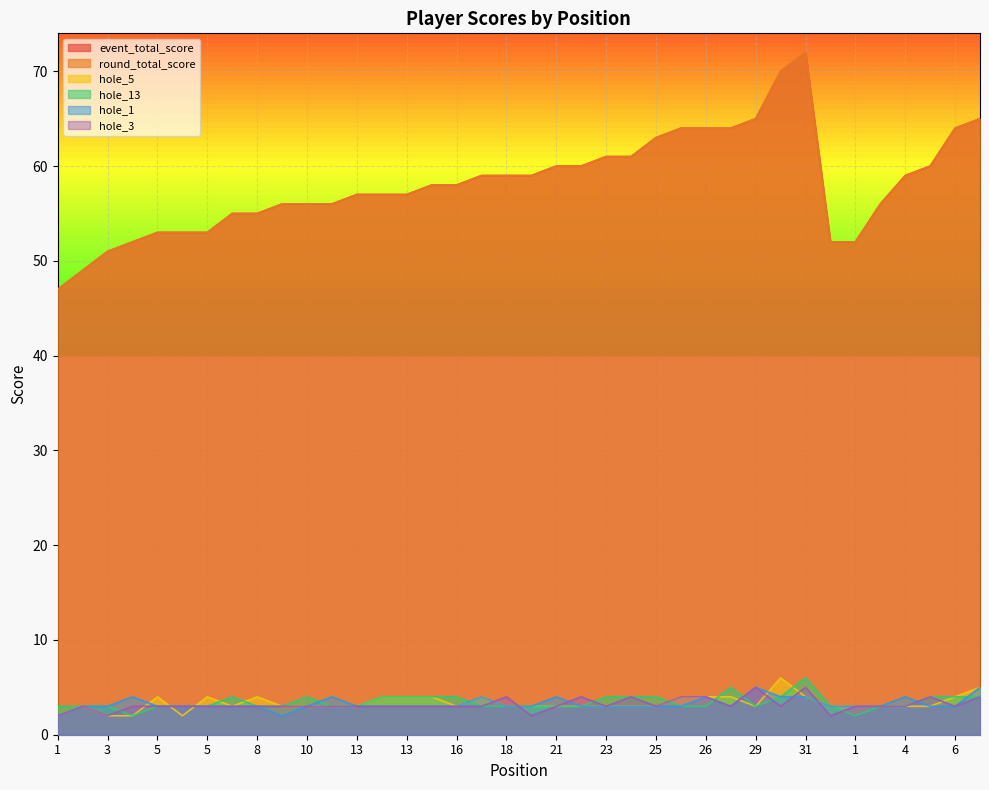

What is the difference between the second highest and minimum values in the hole_13 series?

3